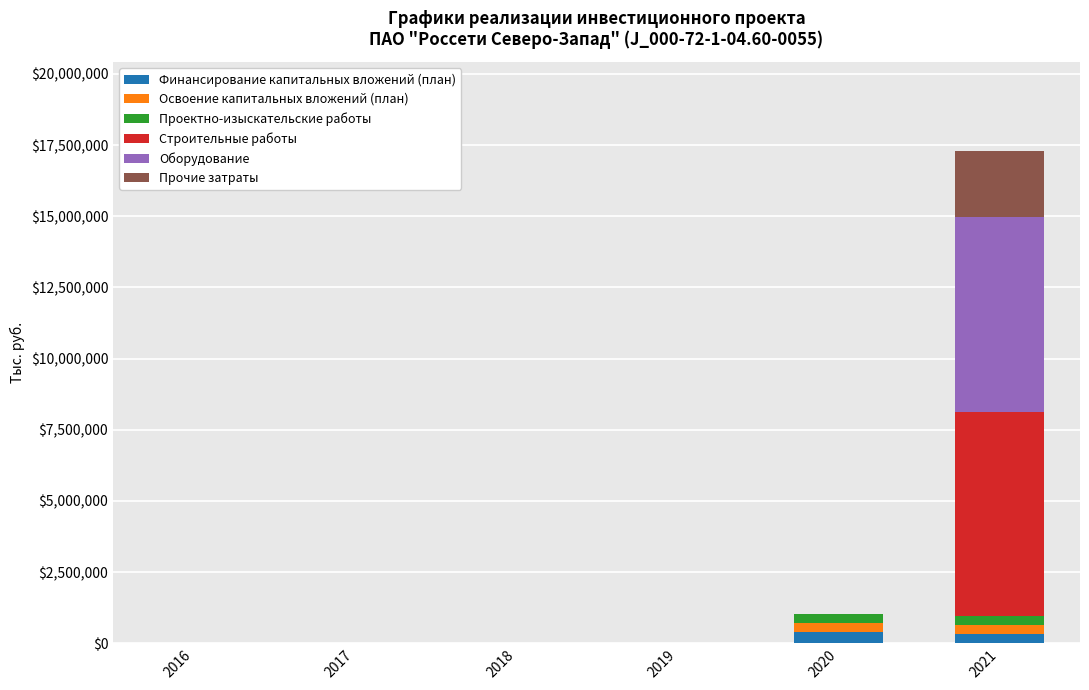

At which category is the sum across all series the highest?

2021